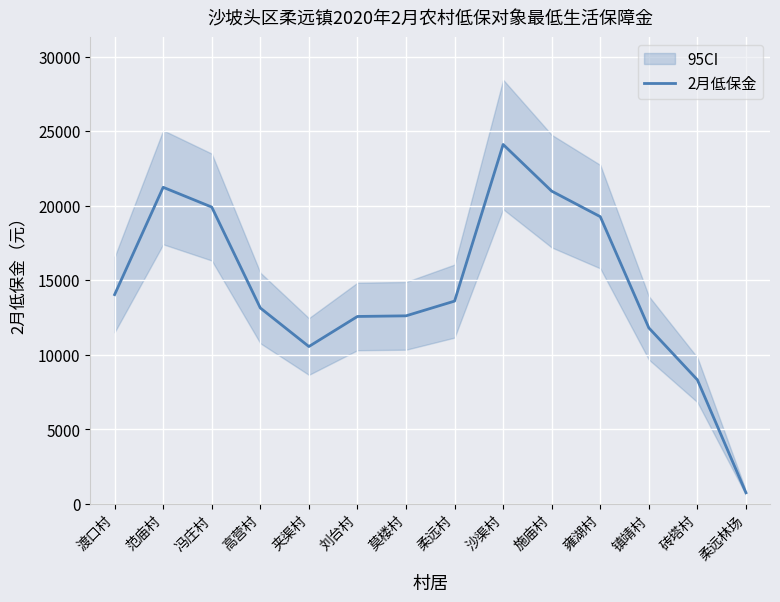

Count the number of values greater than 13610.

6